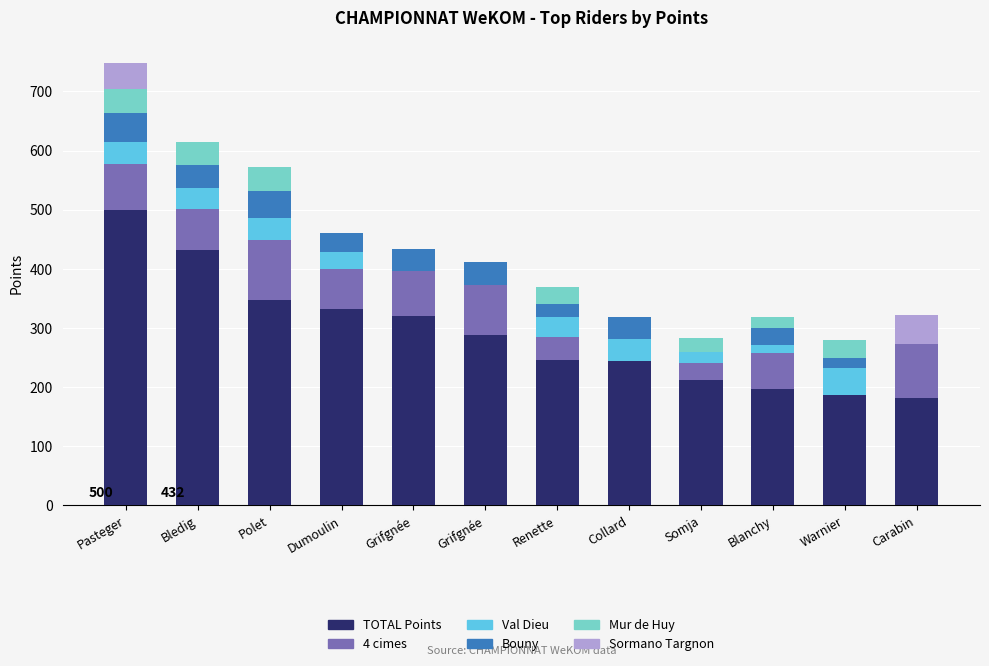

What value does the Val Dieu series have at Dumoulin, to the nearest 10?

30